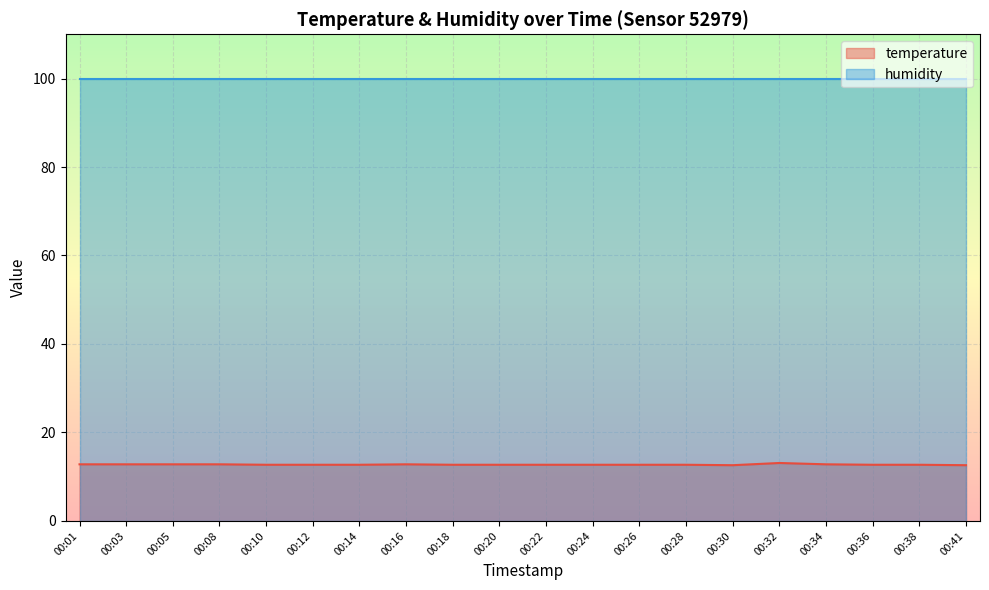

What is the greatest value displayed?

99.9